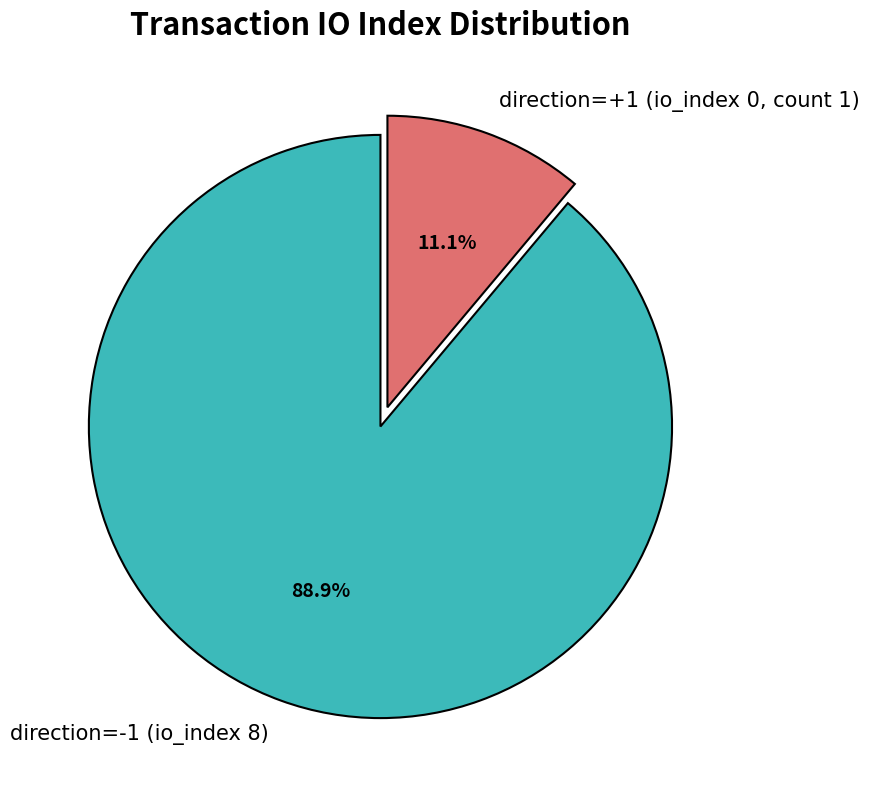

Approximately how many times larger is the value at direction=-1 (io_index 8) compared to direction=+1 (io_index 0, count 1)?

8.0